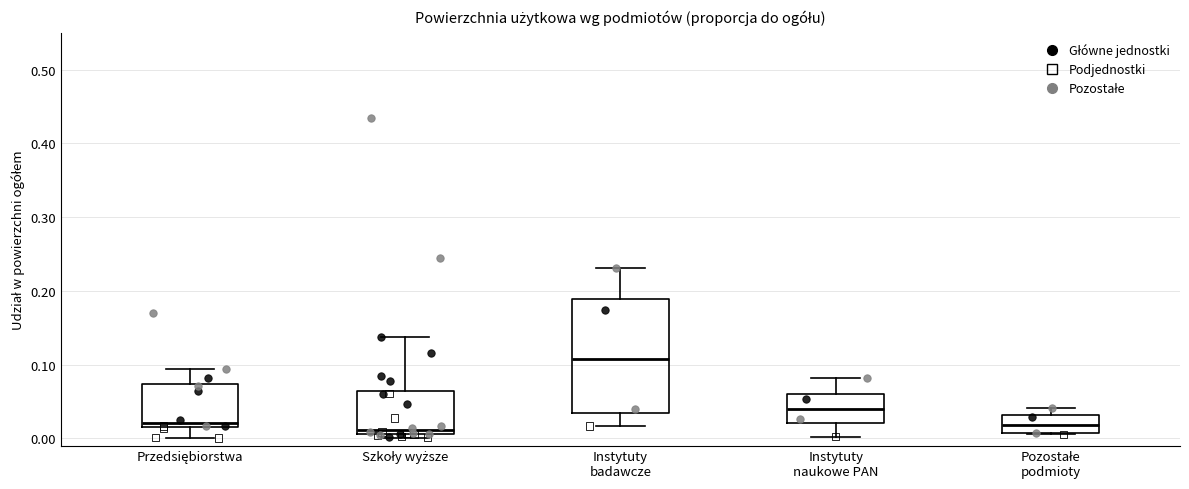

Where is the lower edge of the box for Pozostałe podmioty on the y-axis? The values are not printed on the chart, so give them approximately, as read against the axis.

0.01